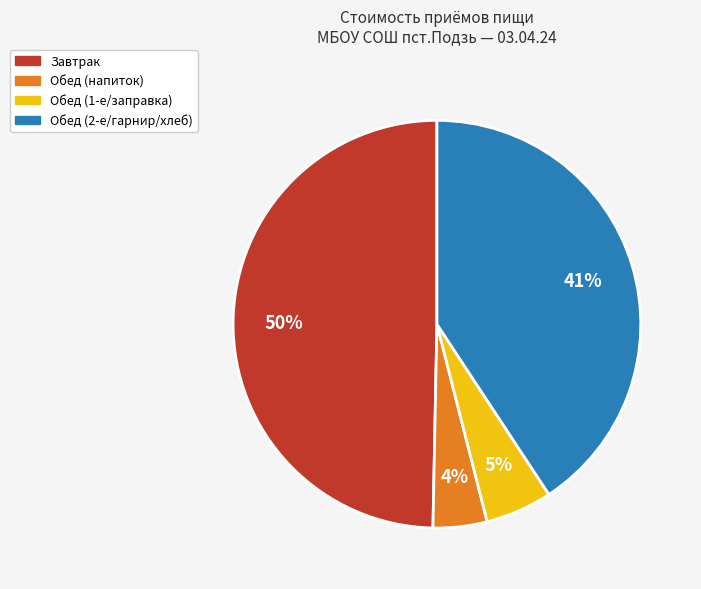

Is there a majority slice in this chart?

No